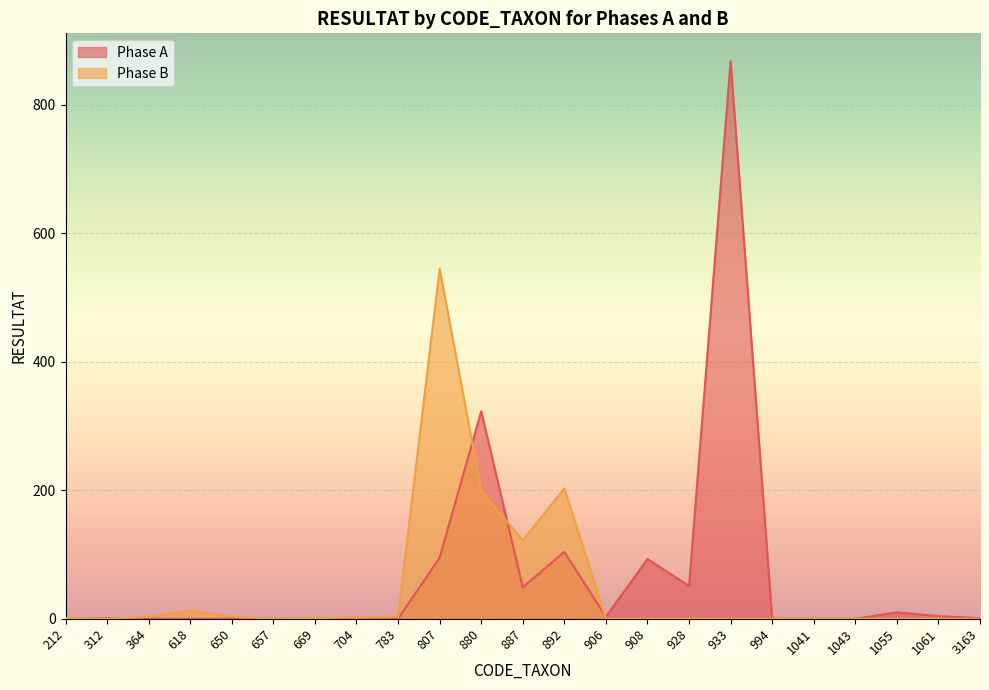

At which category is the sum across all series the highest?

933